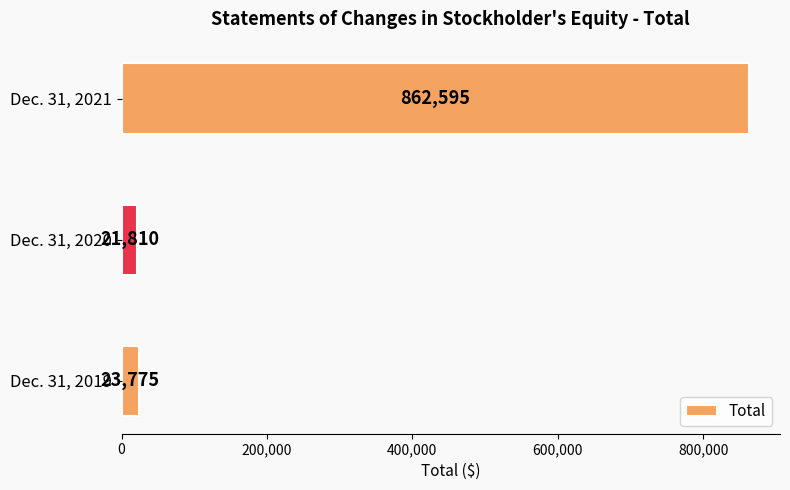

Where is the data nearest to the value 442202?

Dec. 31, 2019